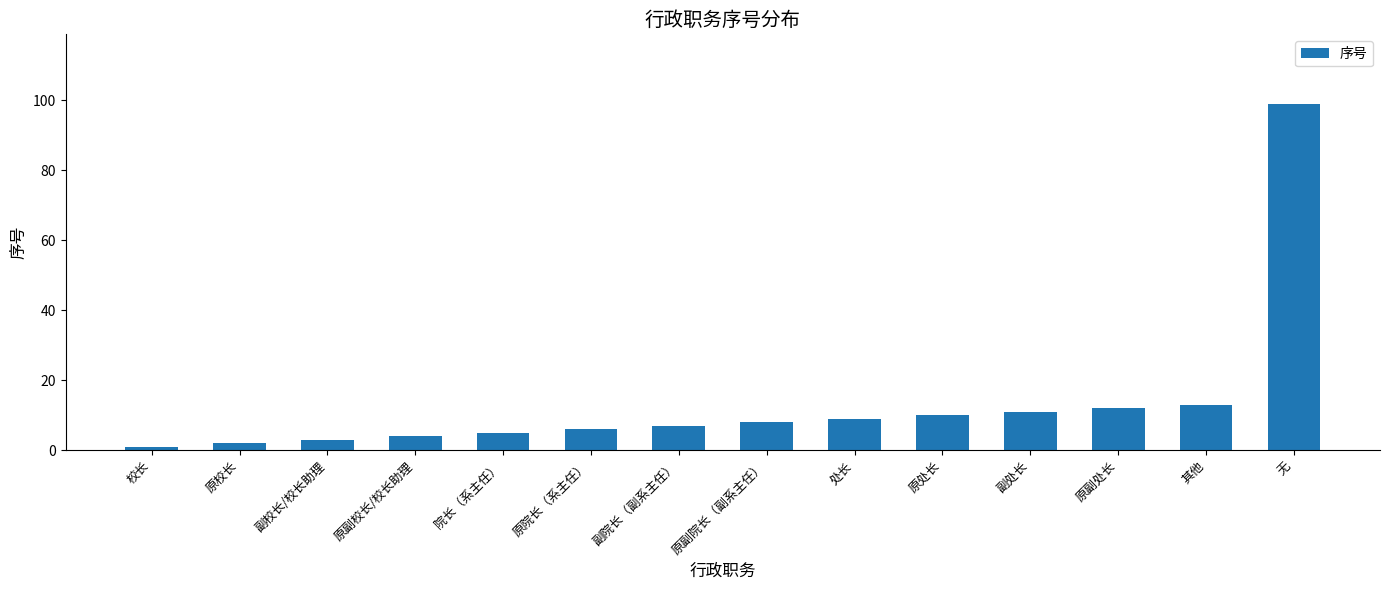

Reading left to right, list all the values displayed in this chart.

校长=1	原校长=2	副校长/校长助理=3	原副校长/校长助理=4	院长（系主任）=5	原院长（系主任）=6	副院长（副系主任）=7	原副院长（副系主任）=8	处长=9	原处长=10	副处长=11	原副处长=12	其他=13	无=99